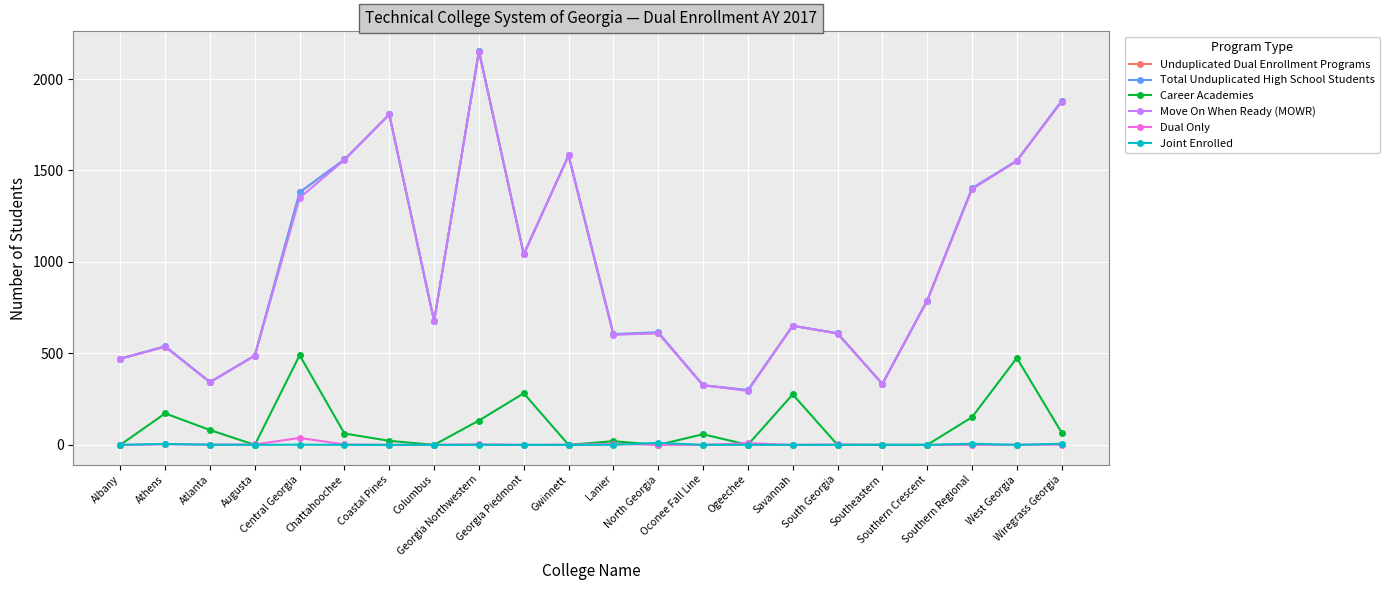

True or false: Move On When Ready (MOWR) and Dual Only cross at least once.

False